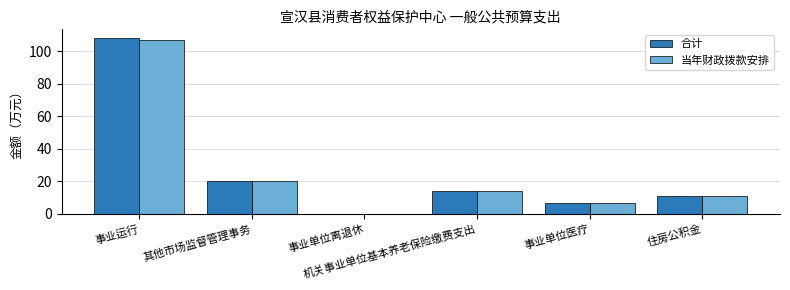

What is the sum of all 当年财政拨款安排 values?

158.7